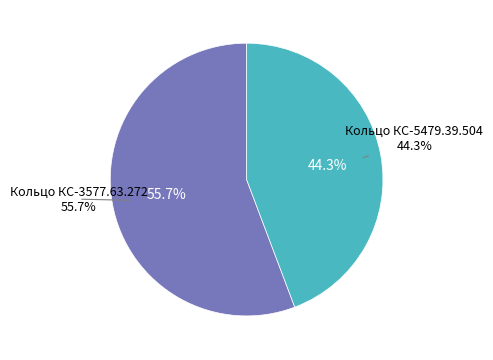

To the nearest percent, what is the difference between the largest and smallest slice percentages?

11%